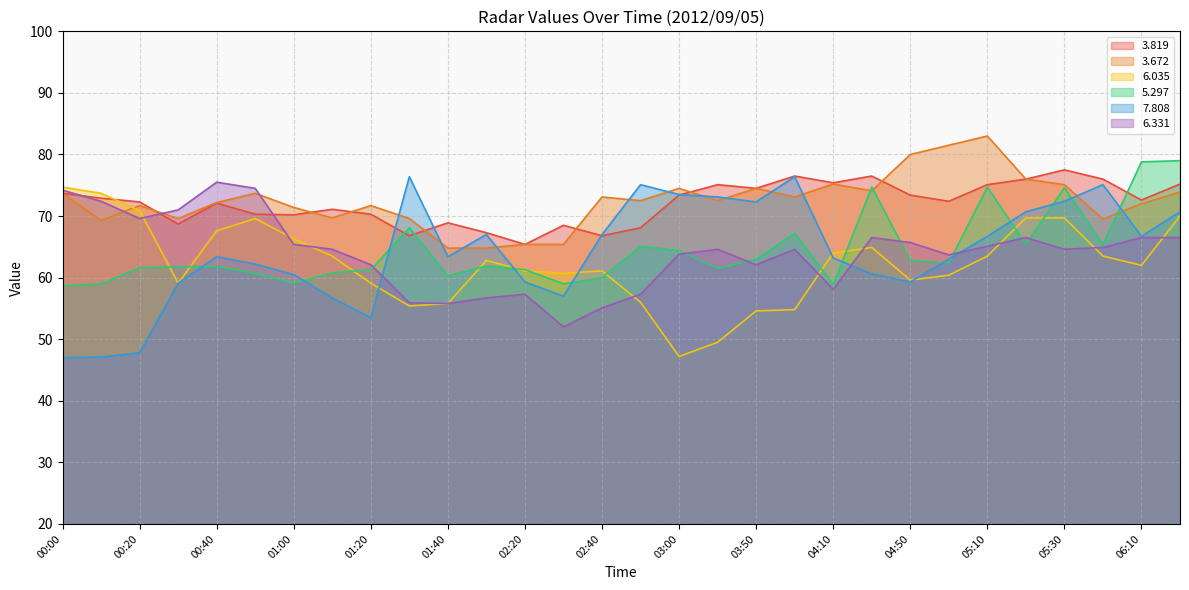

Reading left to right, extract all data points from this chart.

  3.819: 73.7	72.9	72.3	68.7	72.1	70.3	70.2	71.1	70.3	66.8	68.9	67.3	65.4	68.5	66.8	68.1	73.4	75.1	74.5	76.5	75.4	76.5	73.4	72.4	75.1	76.0	77.5	76.0	72.6	75.2
  3.672: 73.7	69.3	71.7	69.6	72.2	73.7	71.4	69.7	71.7	69.6	64.8	64.8	65.4	65.4	73.1	72.5	74.5	72.5	74.5	73.1	75.2	74.1	80.0	81.5	83.0	76.0	75.1	69.5	72.0	73.9
  6.035: 74.7	73.7	70.9	59.1	67.6	69.6	66.3	63.5	59.1	55.4	55.8	62.8	61.1	60.7	61.1	56.0	47.2	49.5	54.6	54.8	64.0	64.9	59.6	60.4	63.5	69.7	69.7	63.5	62.0	70.0
  5.297: 58.7	59.0	61.6	61.8	61.8	60.7	59.1	60.8	61.3	68.1	60.3	61.9	61.3	59.0	60.0	65.1	64.4	61.5	63.0	67.2	58.9	74.7	62.8	62.4	74.7	65.4	74.6	65.4	78.8	79.0
  7.808: 47.0	47.1	47.8	59.1	63.4	62.2	60.5	56.7	53.5	76.4	63.4	67.0	59.3	57.0	67.0	75.1	73.5	73.1	72.3	76.4	63.2	60.6	59.3	63.0	66.7	70.7	72.4	75.1	66.7	70.7
  6.331: 74.2	72.4	69.6	71.0	75.5	74.5	65.4	64.6	62.1	55.9	55.8	56.7	57.3	52.0	55.1	57.3	63.8	64.6	62.1	64.6	58.1	66.5	65.7	63.7	65.1	66.5	64.6	64.9	66.5	66.5